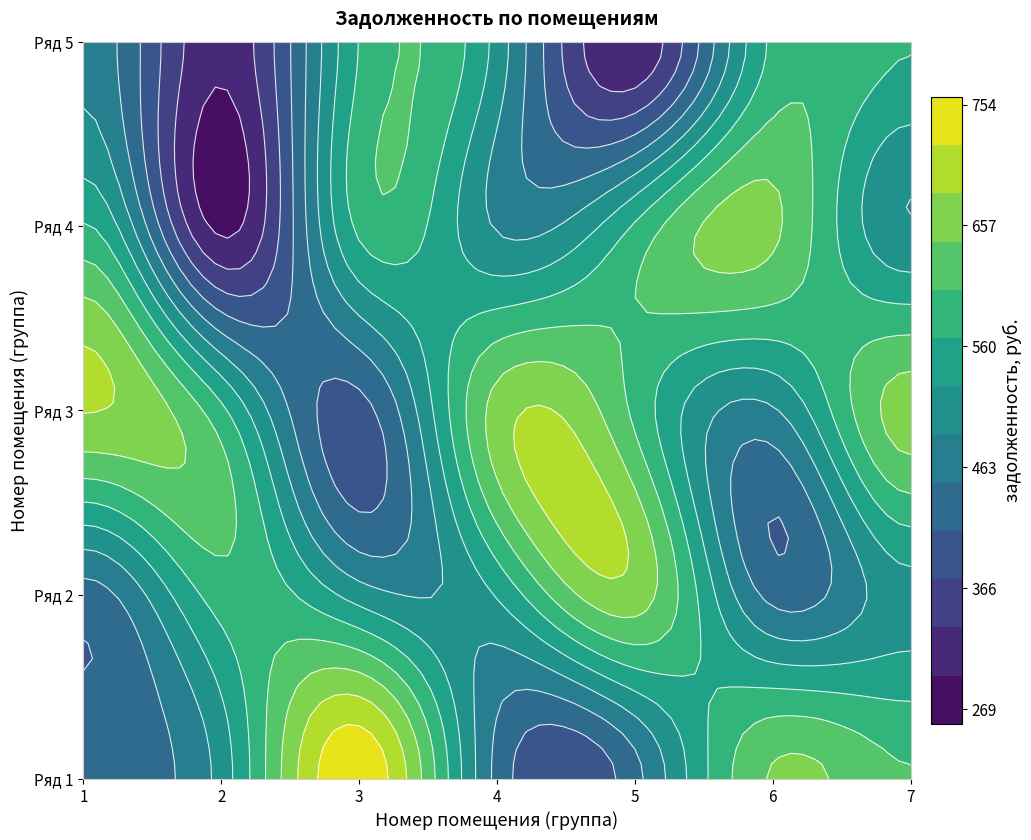

What is the minimum value shown in the chart?

269.3